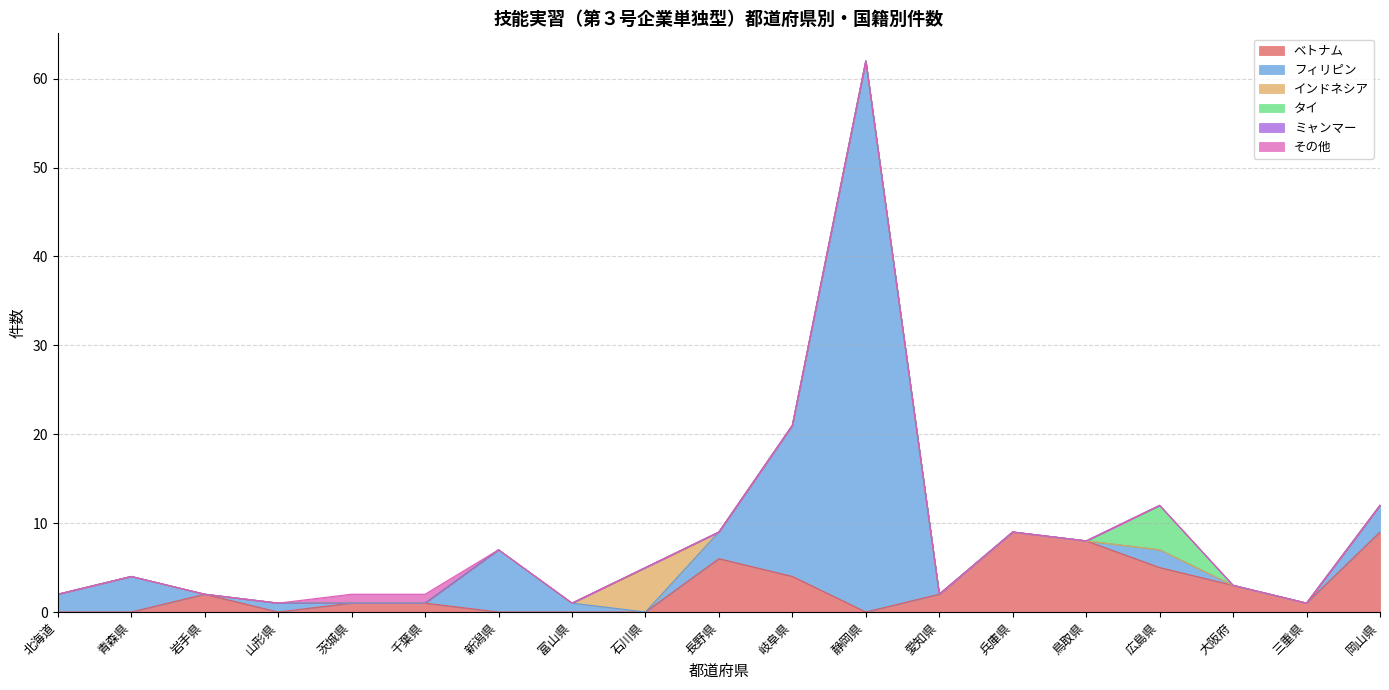

True or false: その他 has more than 0 points higher than both neighbors.

False